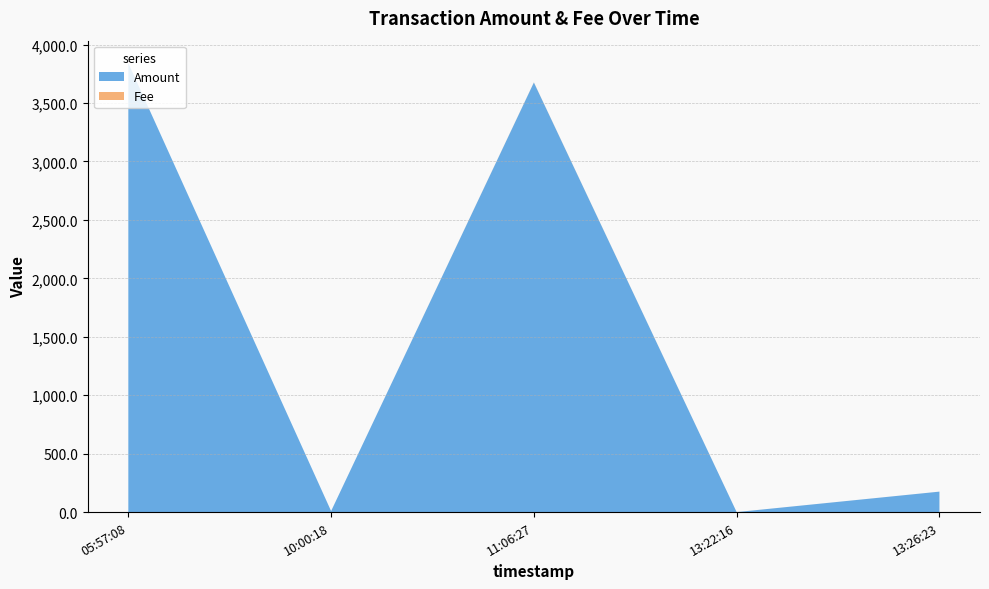

At which category is the sum across all series the highest?

05:57:08